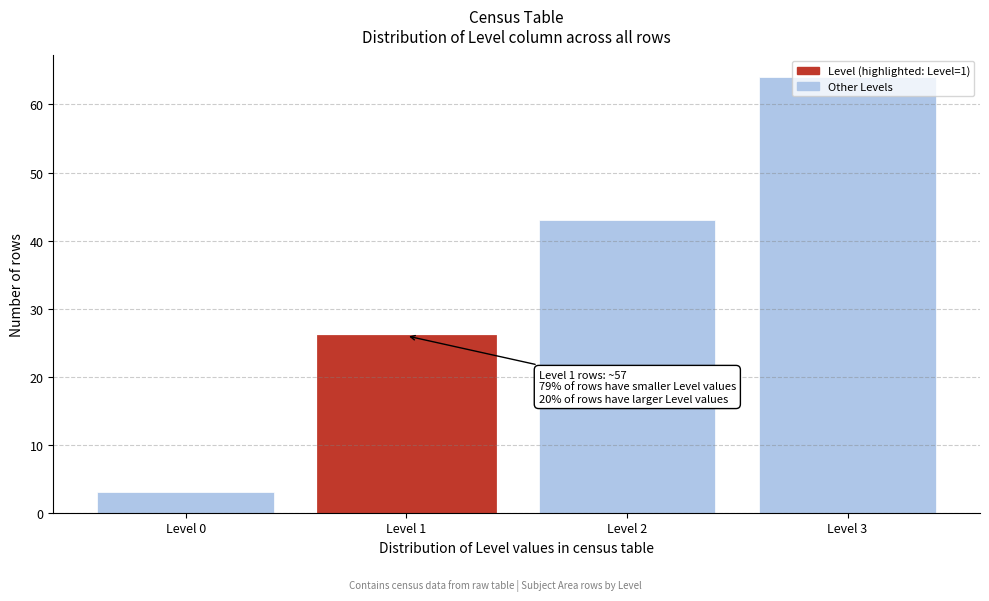

What is the sum of the values at Level 0 and Level 2?

46